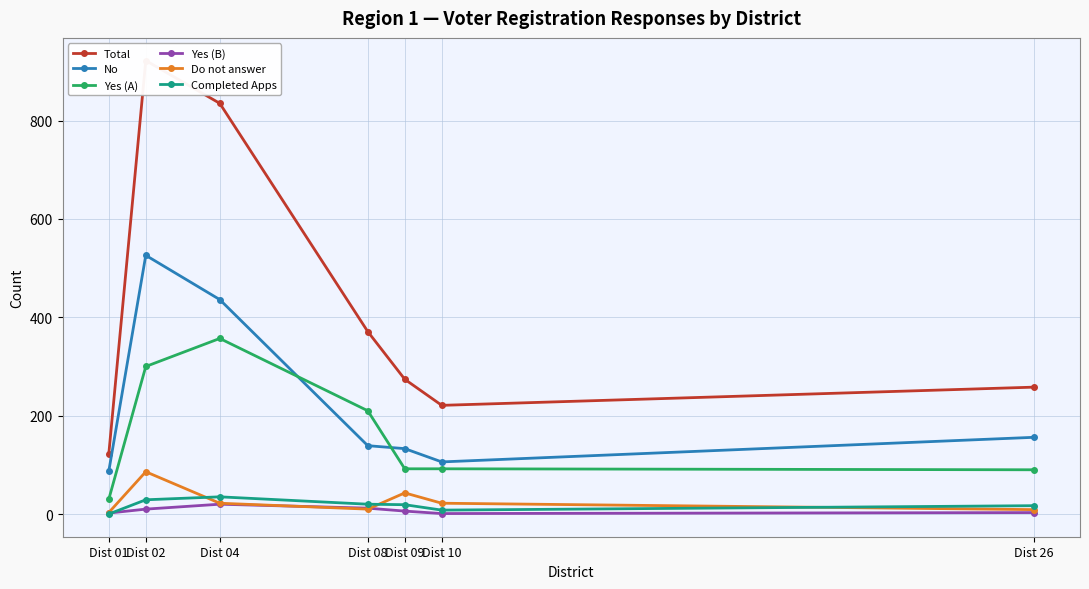

At which label is Do not answer closest to 44?

Dist 09